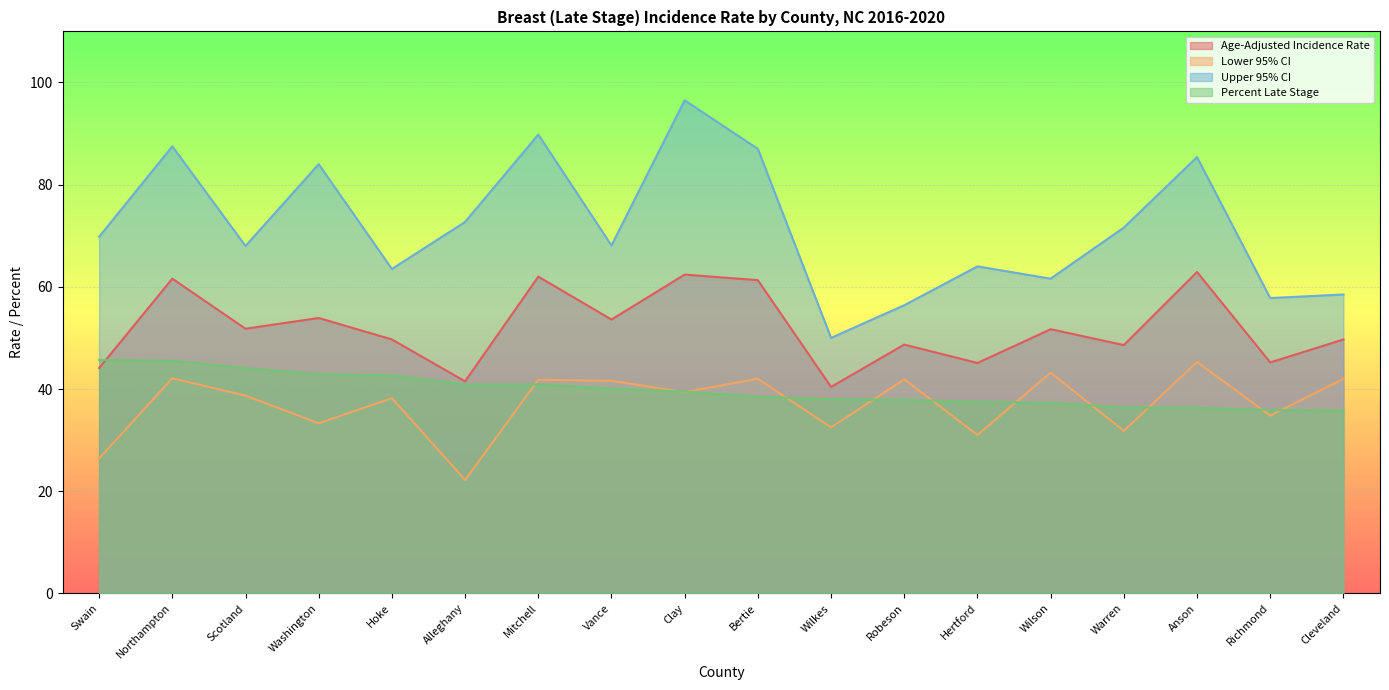

The value of Upper 95% CI at Washington is 31.3. True or false?

False